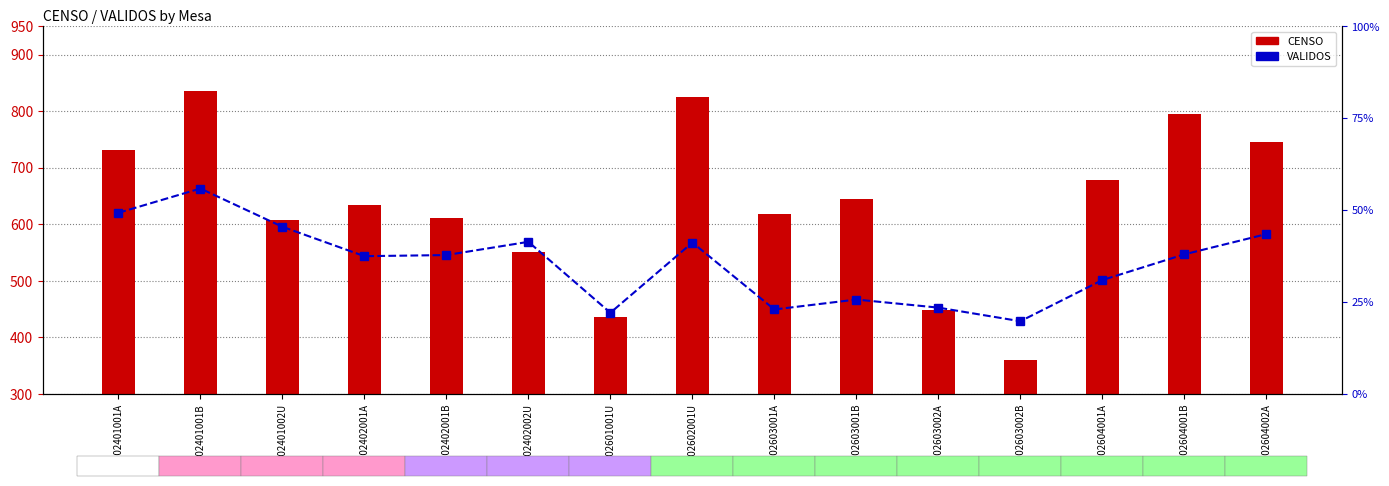

Reading left to right, extract all data points from this chart.

CENSO: 07102401001A=731	07102401001B=835	07102401002U=608	07102402001A=635	07102402001B=612	07102402002U=552	07202601001U=437	07202602001U=826	07202603001A=619	07202603001B=644	07202603002A=449	07202603002B=360	07202604001A=678	07202604001B=796	07202604002A=745
VALIDOS: 07102401001A=493	07102401001B=559	07102401002U=455	07102402001A=375	07102402001B=378	07102402002U=414	07202601001U=221	07202602001U=412	07202603001A=230	07202603001B=257	07202603002A=235	07202603002B=198	07202604001A=310	07202604001B=380	07202604002A=435